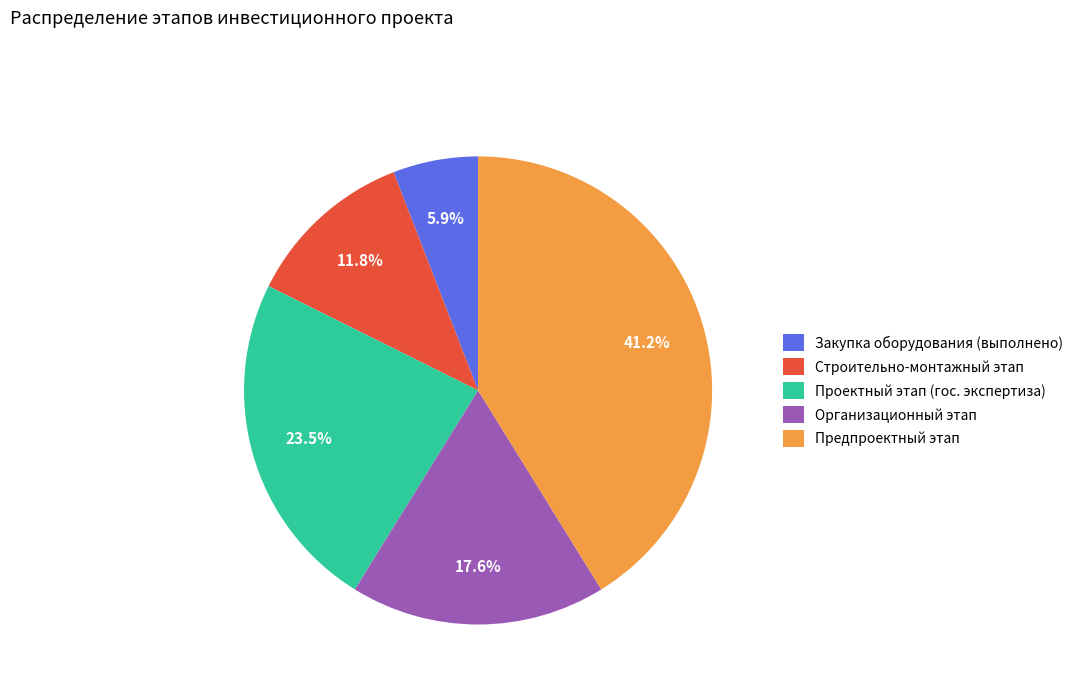

How many slices are in this pie chart?

5